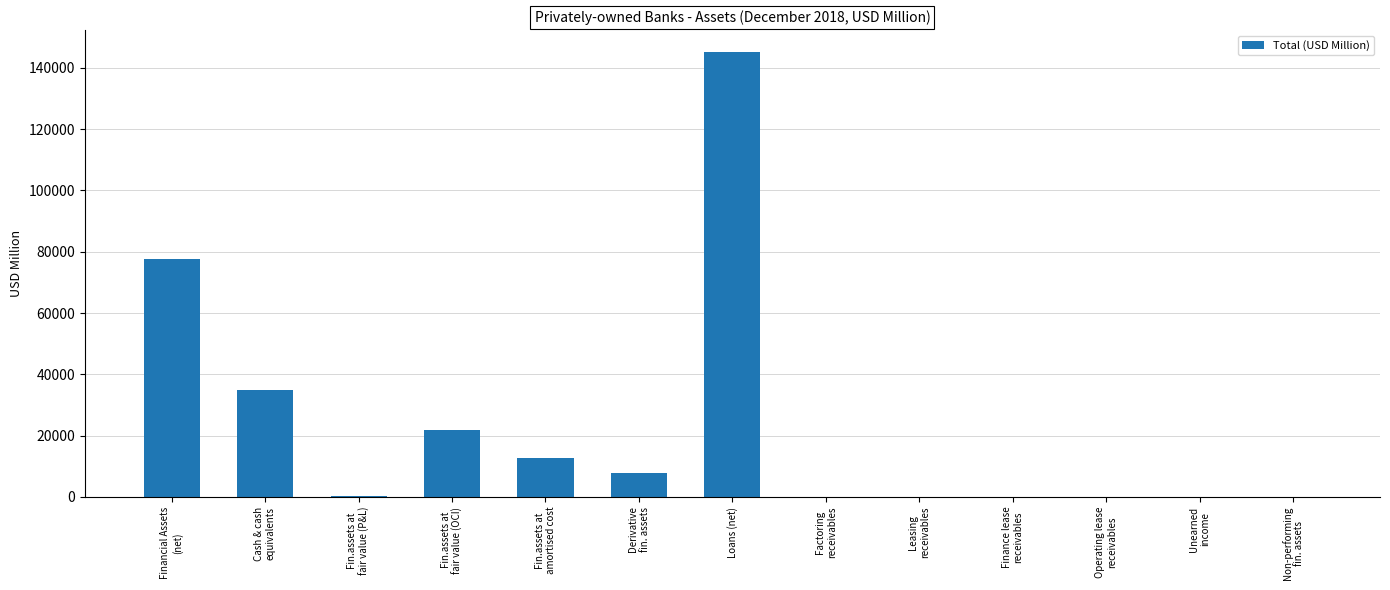

At which category does the chart reach its peak across all series?

Loans (net)